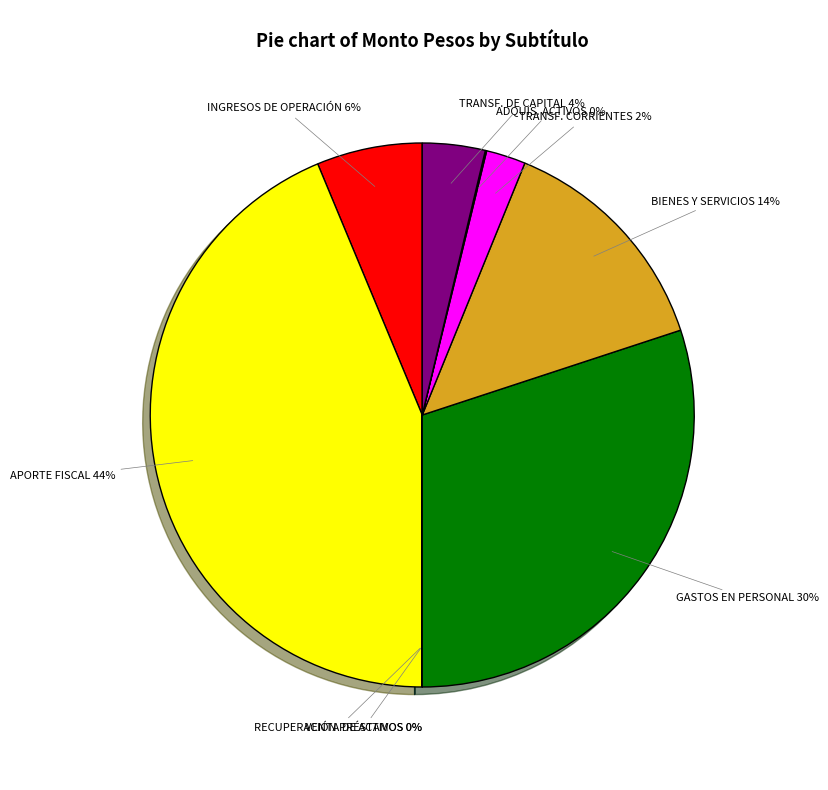

To the nearest percent, what is the difference between the largest and smallest slice percentages?

44%